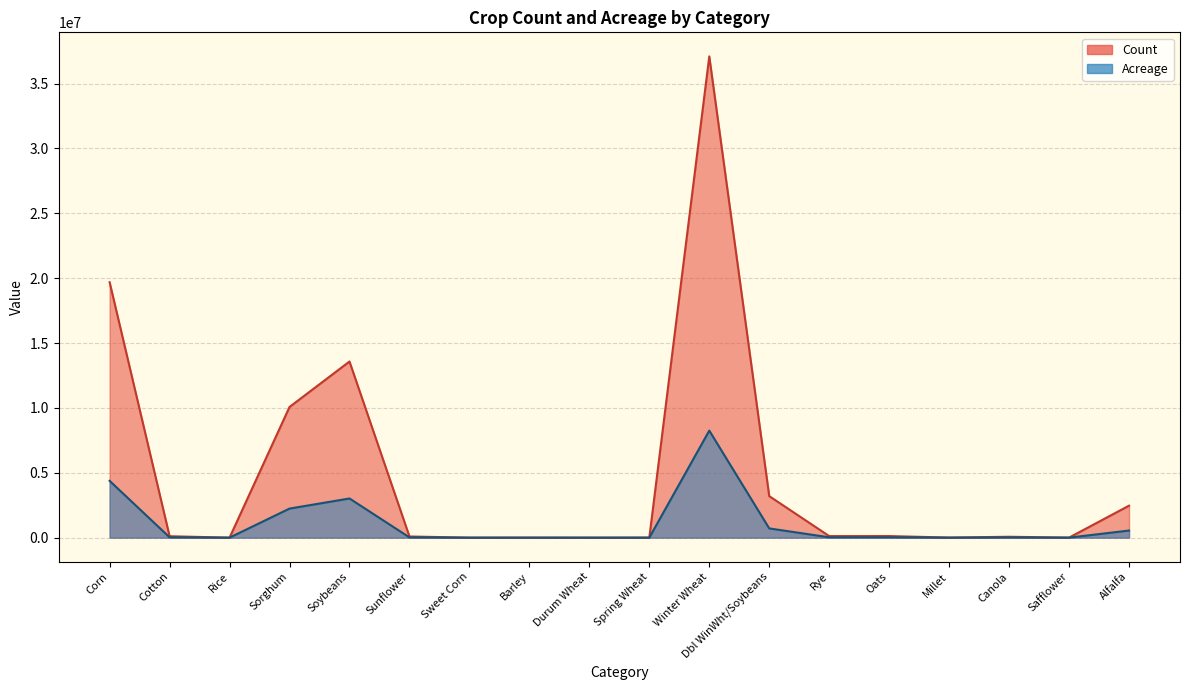

The Acreage series shows 548183.2 at Alfalfa. True or false?

True